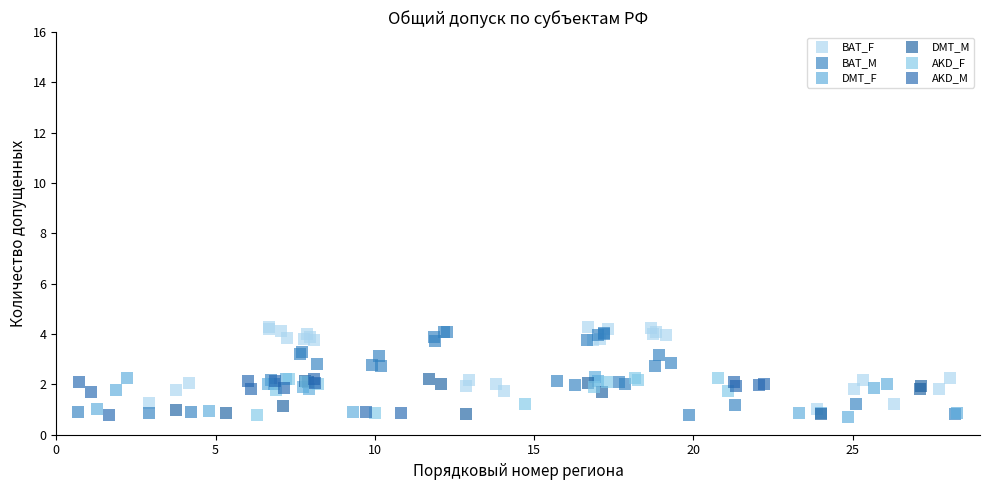

What are all the series names shown in the legend?

BAT_F, BAT_M, DMT_F, DMT_M, AKD_F, AKD_M